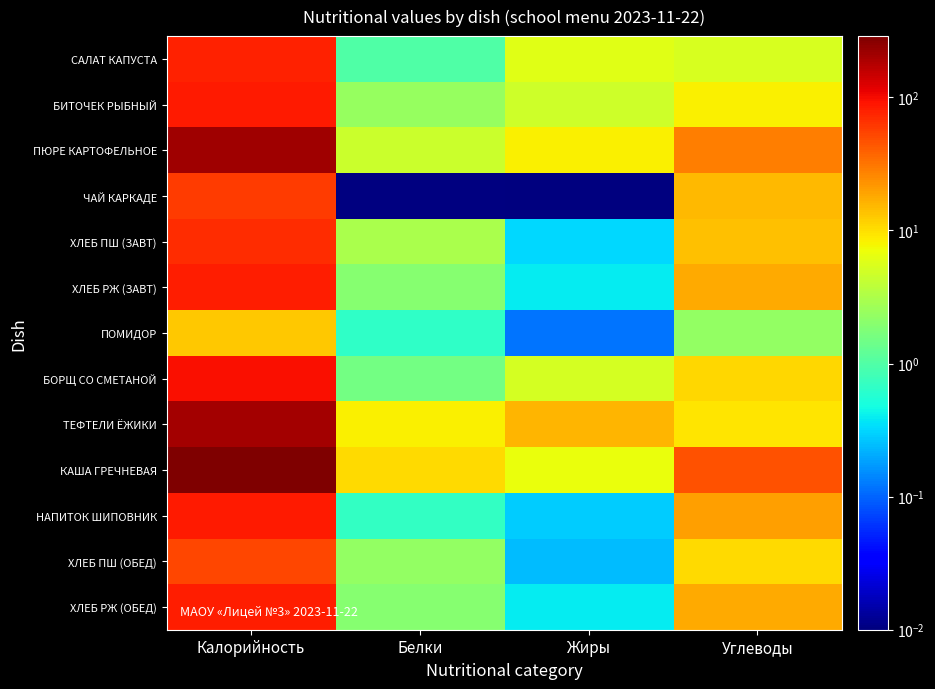

Reading left to right, list all the values displayed in this chart.

САЛАТ КАПУСТА: Калорийность=79.5	Белки=1.0	Жиры=6.0	Углеводы=5.3
БИТОЧЕК РЫБНЫЙ: Калорийность=85.1	Белки=2.4	Жиры=4.8	Углеводы=8.2
ПЮРЕ КАРТОФЕЛЬНОЕ: Калорийность=209.9	Белки=4.5	Жиры=8.4	Углеводы=29.0
ЧАЙ КАРКАДЕ: Калорийность=60.2	Белки=0.0	Жиры=0.0	Углеводы=15.0
ХЛЕБ ПШ (ЗАВТ): Калорийность=70.2	Белки=3.0	Жиры=0.3	Углеводы=13.8
ХЛЕБ РЖ (ЗАВТ): Калорийность=83.1	Белки=2.0	Жиры=0.4	Углеводы=17.9
ПОМИДОР: Калорийность=12.8	Белки=0.7	Жиры=0.1	Углеводы=2.3
БОРЩ СО СМЕТАНОЙ: Калорийность=96.9	Белки=1.6	Жиры=5.1	Углеводы=11.1
ТЕФТЕЛИ ЁЖИКИ: Калорийность=209.1	Белки=8.4	Жиры=15.4	Углеводы=9.2
КАША ГРЕЧНЕВАЯ: Калорийность=288.4	Белки=10.4	Жиры=6.7	Углеводы=46.6
НАПИТОК ШИПОВНИК: Калорийность=83.8	Белки=0.7	Жиры=0.3	Углеводы=19.6
ХЛЕБ ПШ (ОБЕД): Калорийность=52.7	Белки=2.3	Жиры=0.2	Углеводы=10.3
ХЛЕБ РЖ (ОБЕД): Калорийность=83.1	Белки=2.0	Жиры=0.4	Углеводы=17.9